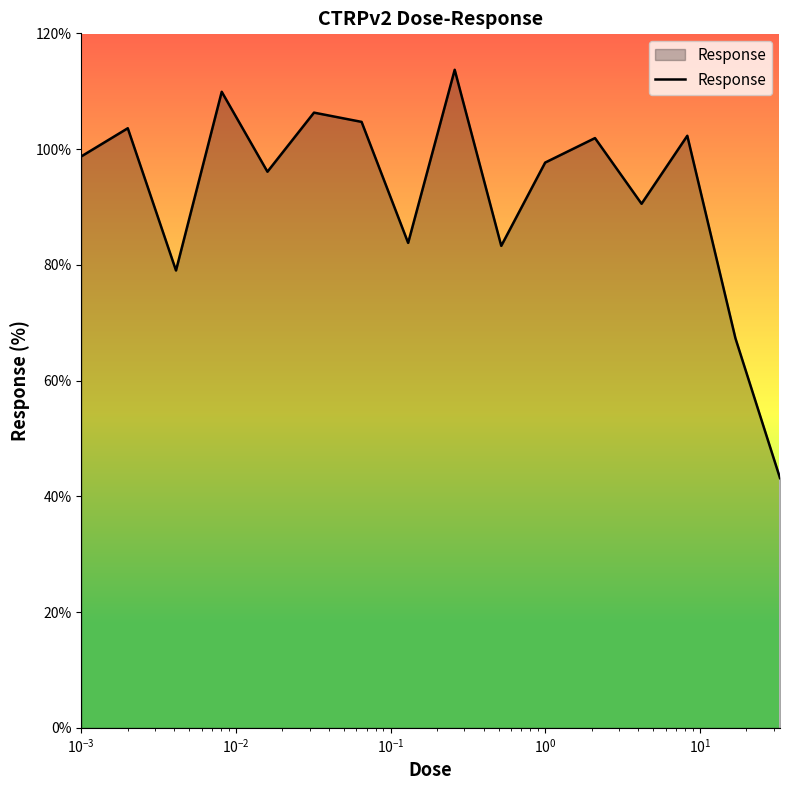

How many distinct data groups are displayed?

1